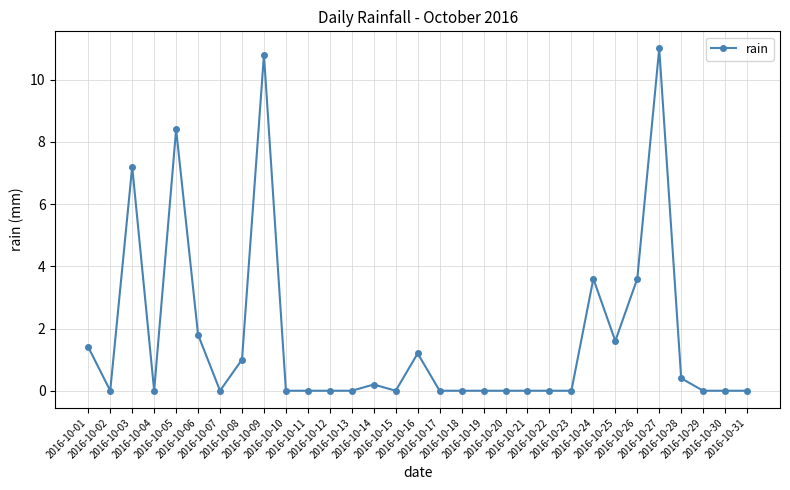

Reading left to right, list all the values displayed in this chart.

1.4	0.0	7.2	0.0	8.4	1.8	0.0	1.0	10.8	0.0	0.0	0.0	0.0	0.2	0.0	1.2	0.0	0.0	0.0	0.0	0.0	0.0	0.0	3.6	1.6	3.6	11.0	0.4	0.0	0.0	0.0